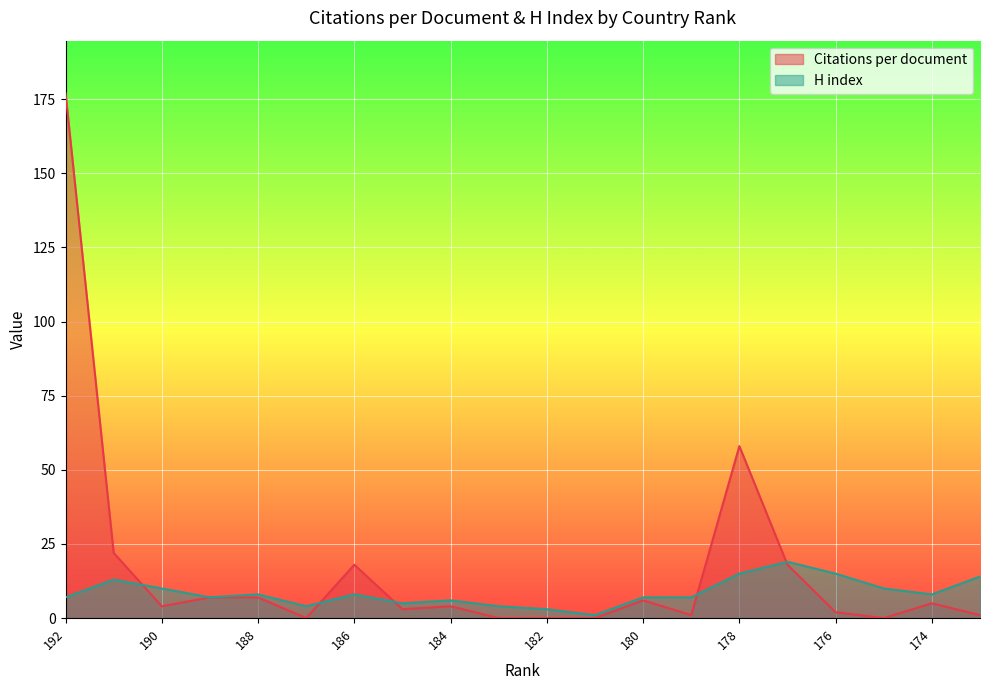

Which series has the widest spread of values?

Citations per document